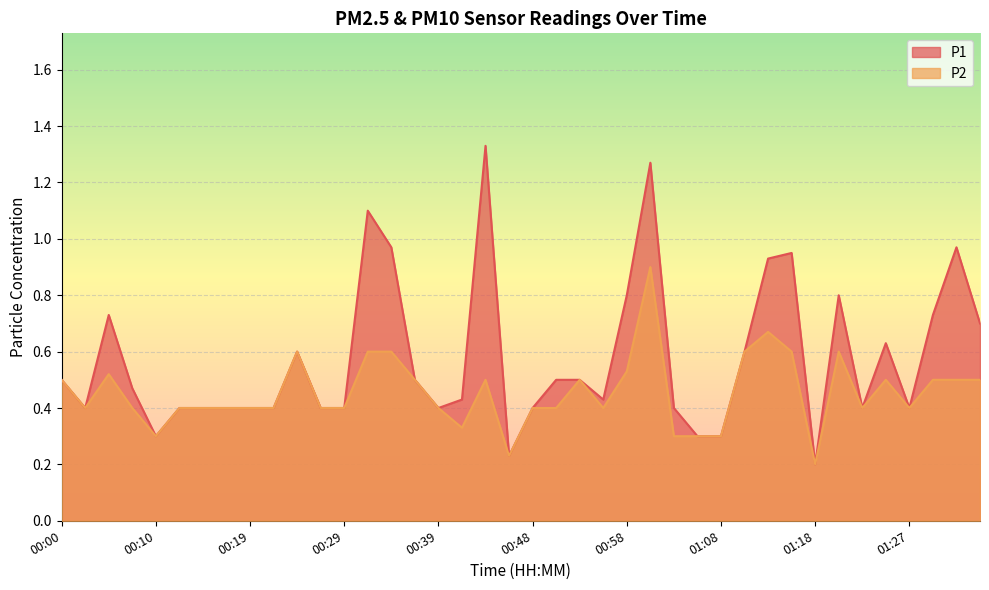

True or false: P2 and P1 intersect in this chart.

False